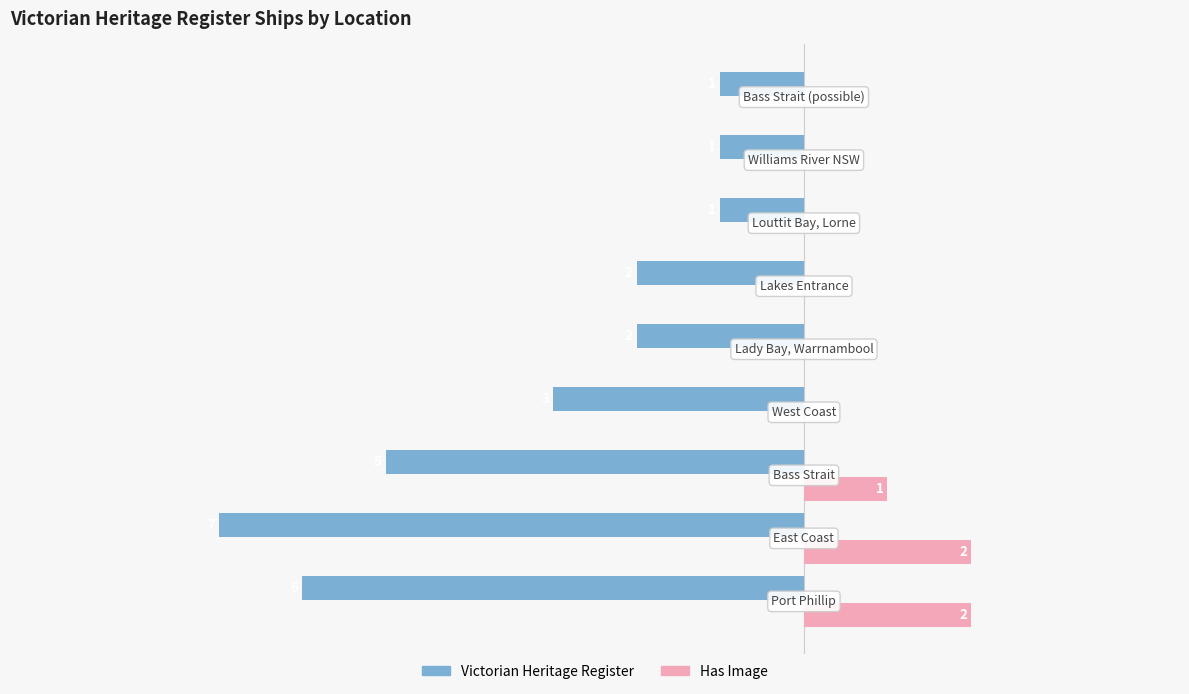

Is the value of Victorian Heritage Register at West Coast greater than the value of Has Image at Port Phillip?

No